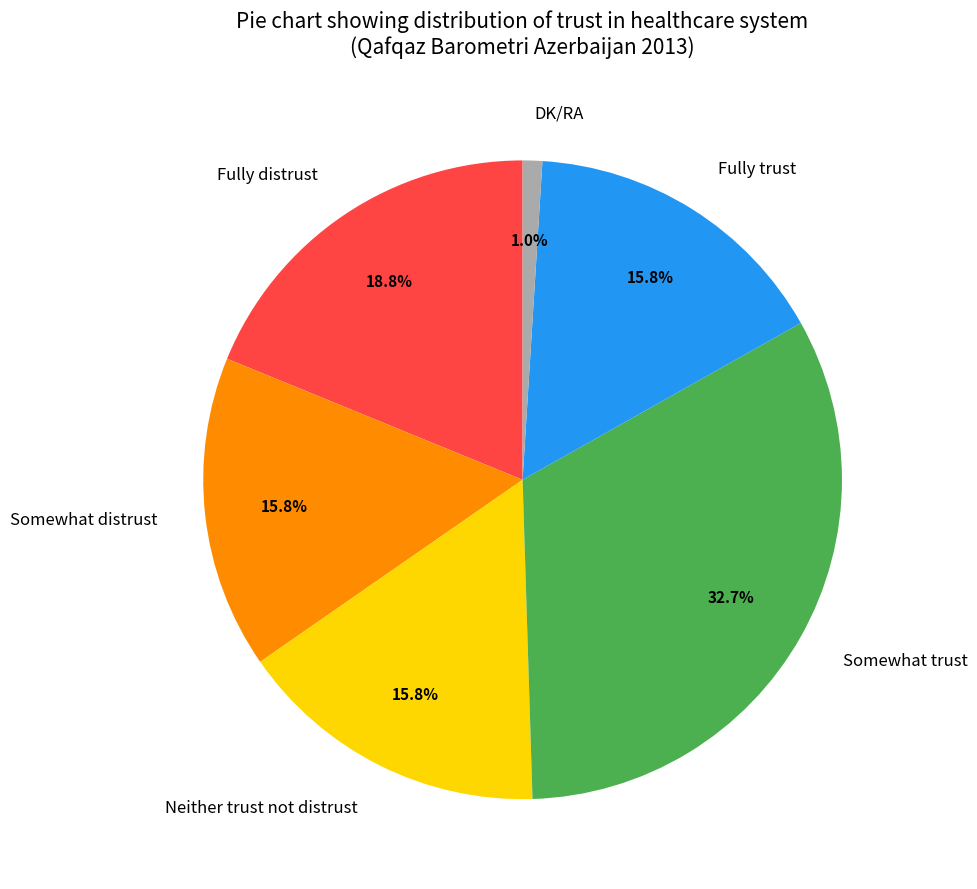

How many segments does this pie chart have?

6